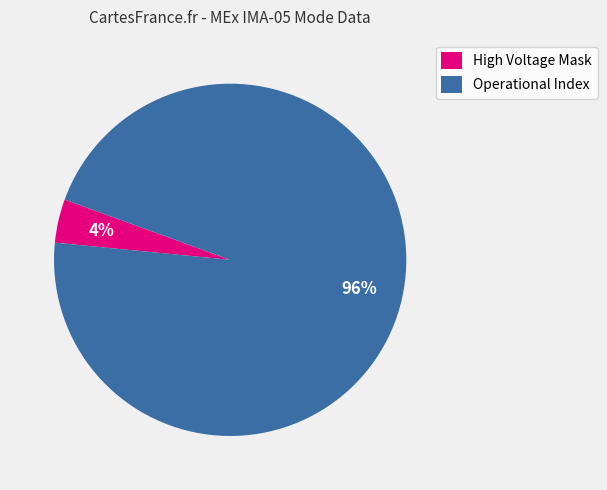

Is there any slice that represents more than half of the pie?

Yes